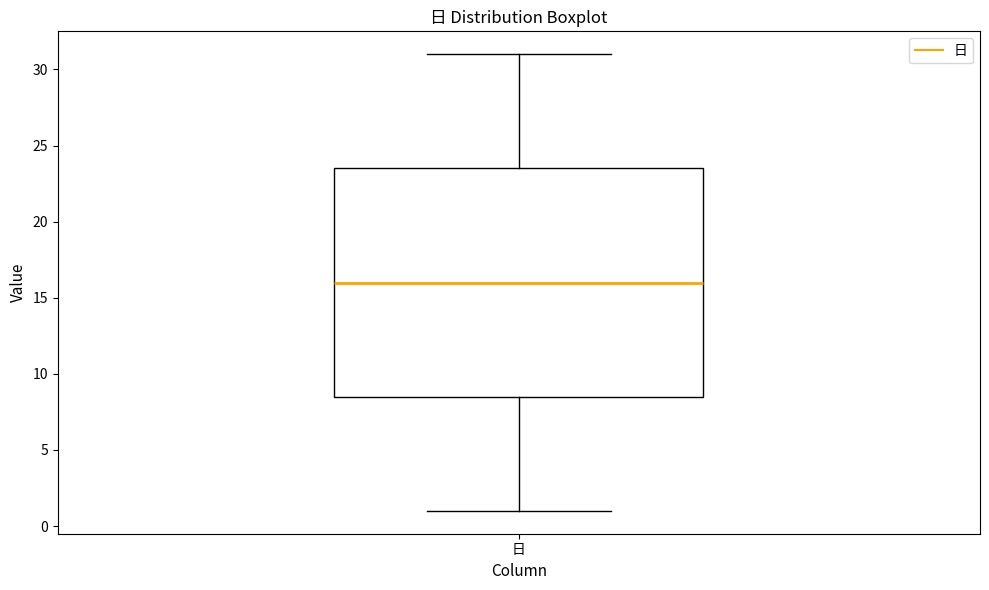

Where is the lower edge of the box for 日 on the y-axis? The values are not printed on the chart, so give them approximately, as read against the axis.

8.5